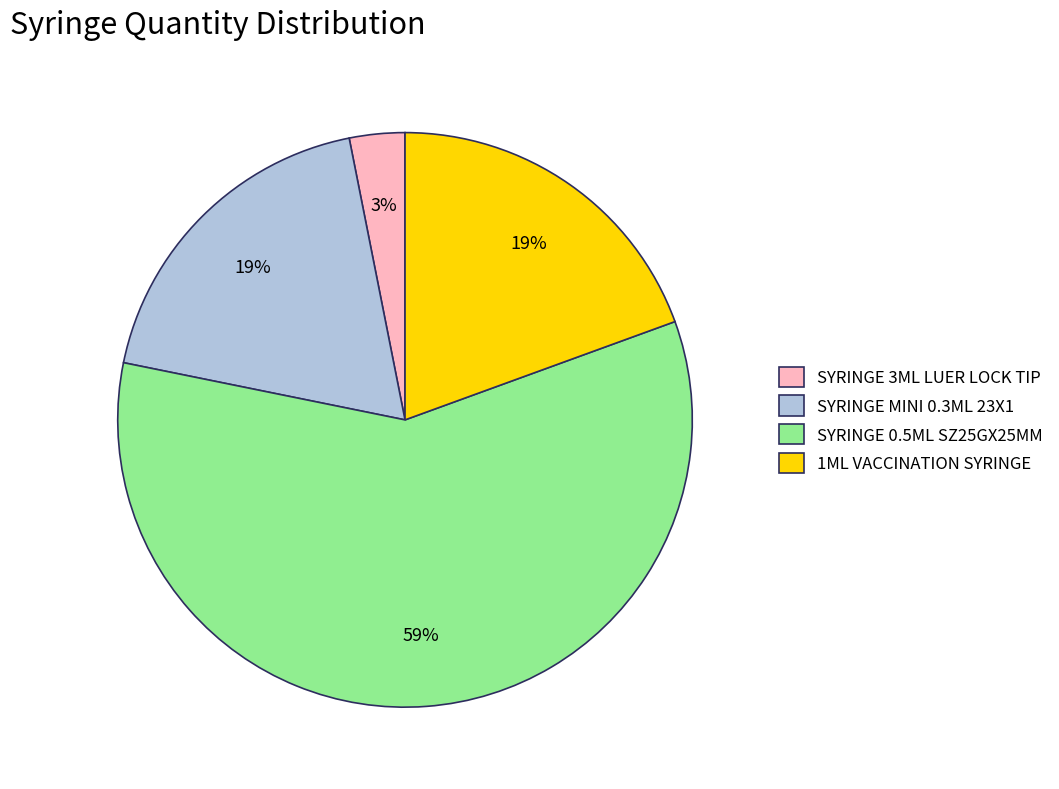

Which category accounts for the majority?

SYRINGE 0.5ML SZ25GX25MM